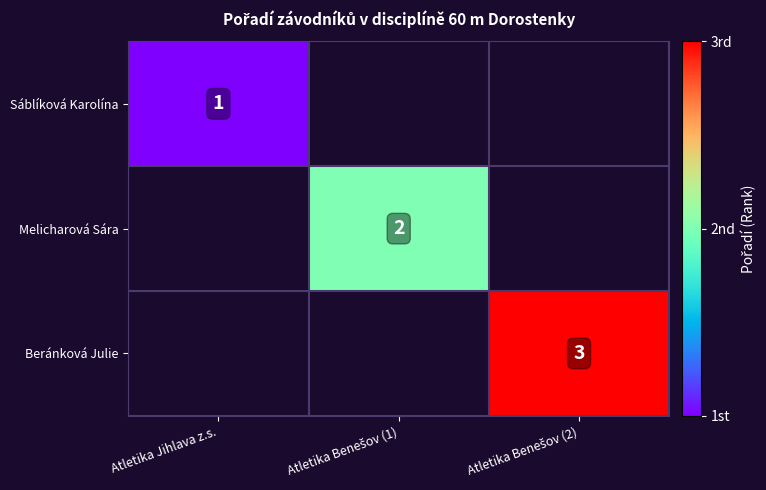

How many distinct data groups are displayed?

3